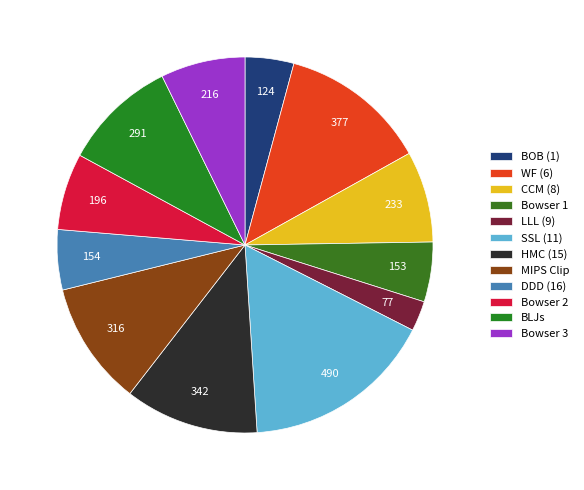

How many slices are in this pie chart?

12